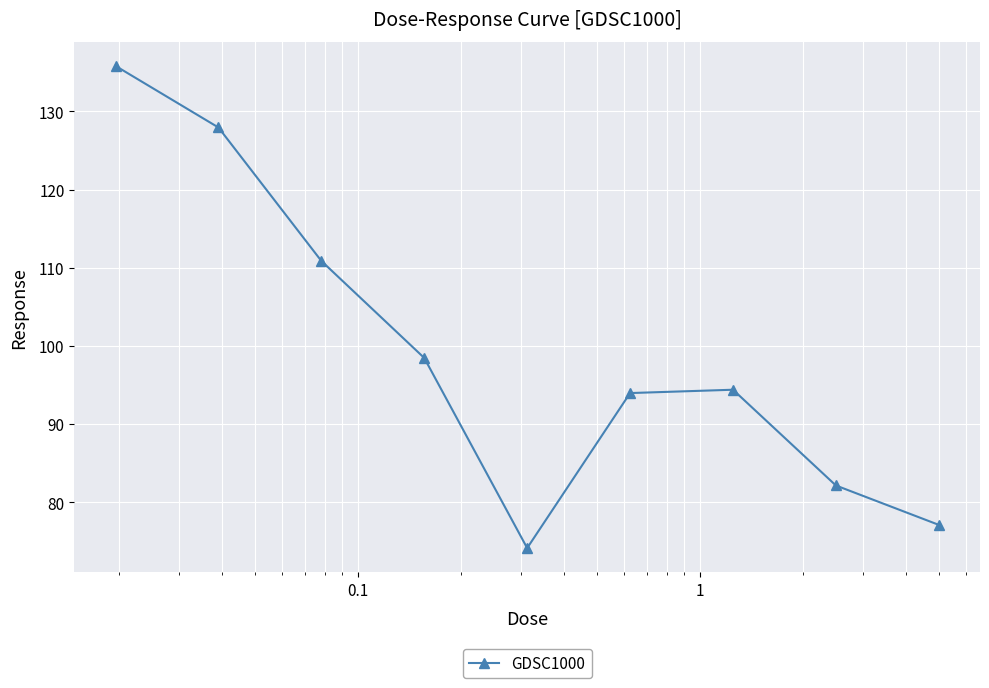

Reading left to right, extract all data points from this chart.

135.8	127.9	110.9	98.5	74.1	94.0	94.4	82.1	77.1